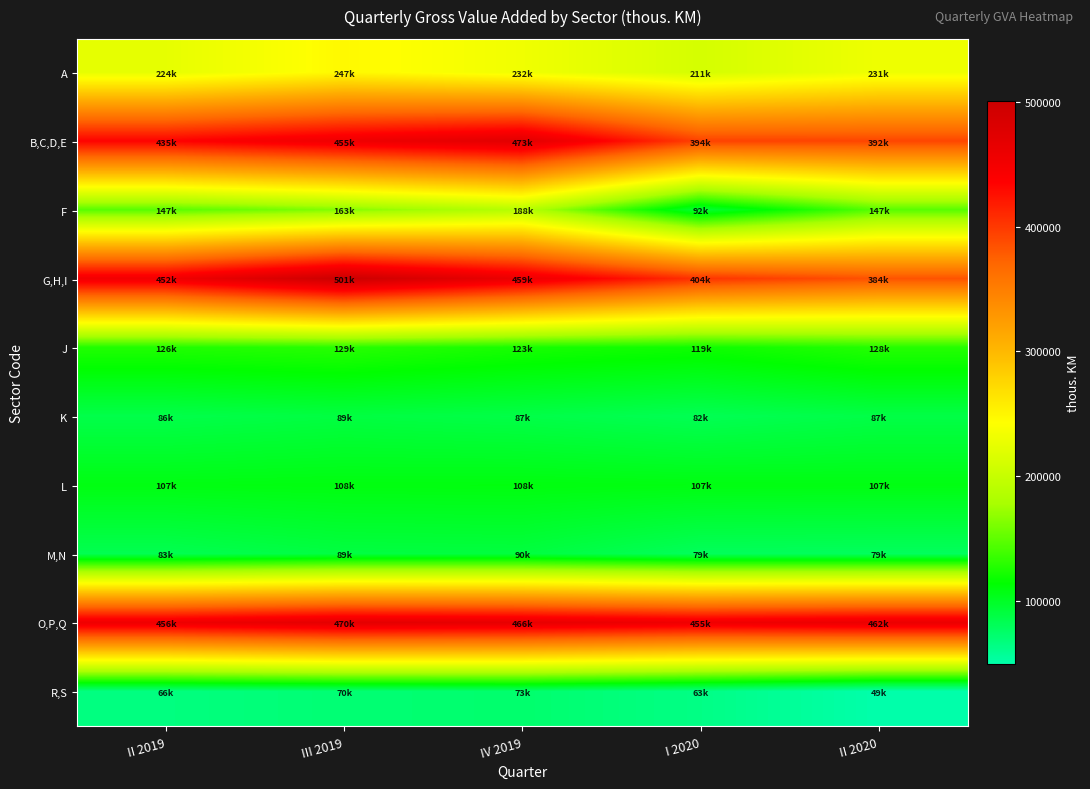

How many data points does each series have?

5